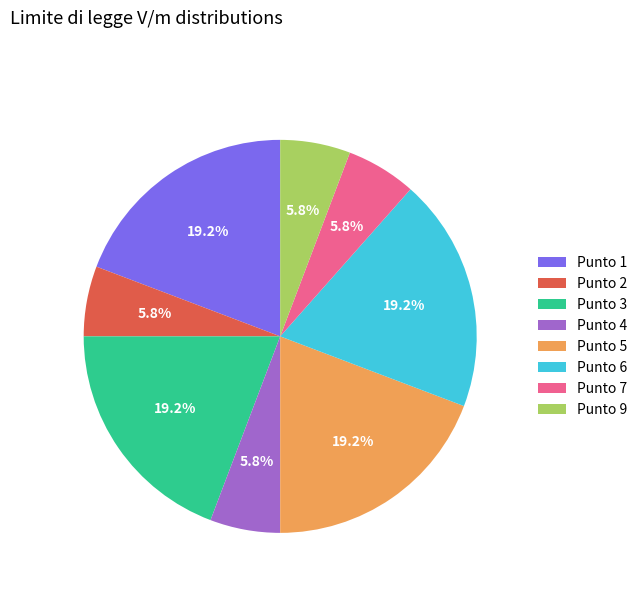

Does any single category account for the majority?

No